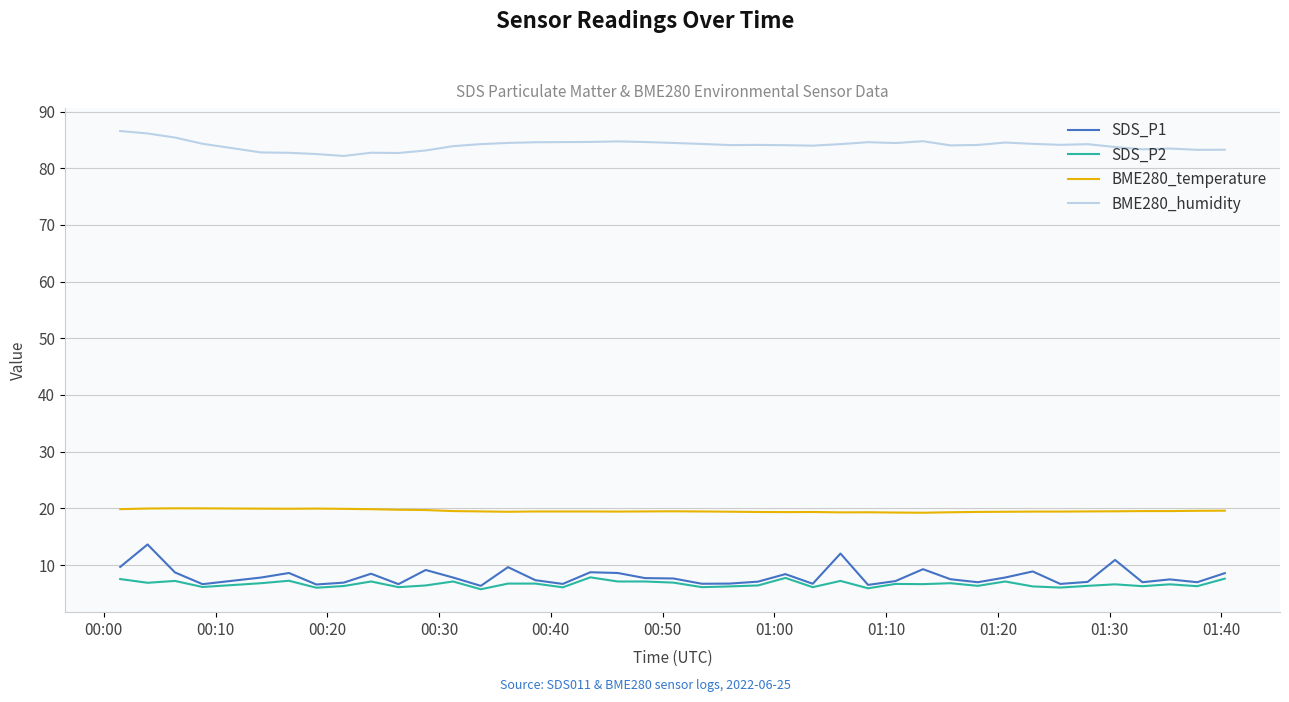

What is the lowest value of the SDS_P1 series?

6.3